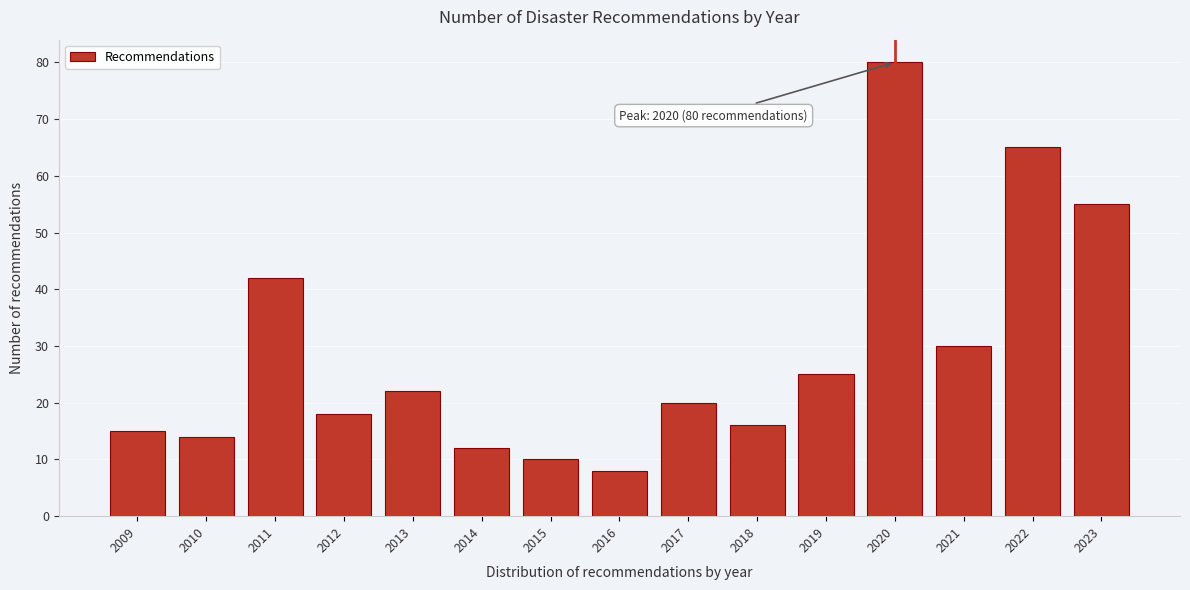

Reading right to left, what are all the values shown in this chart?

55	65	30	80	25	16	20	8	10	12	22	18	42	14	15